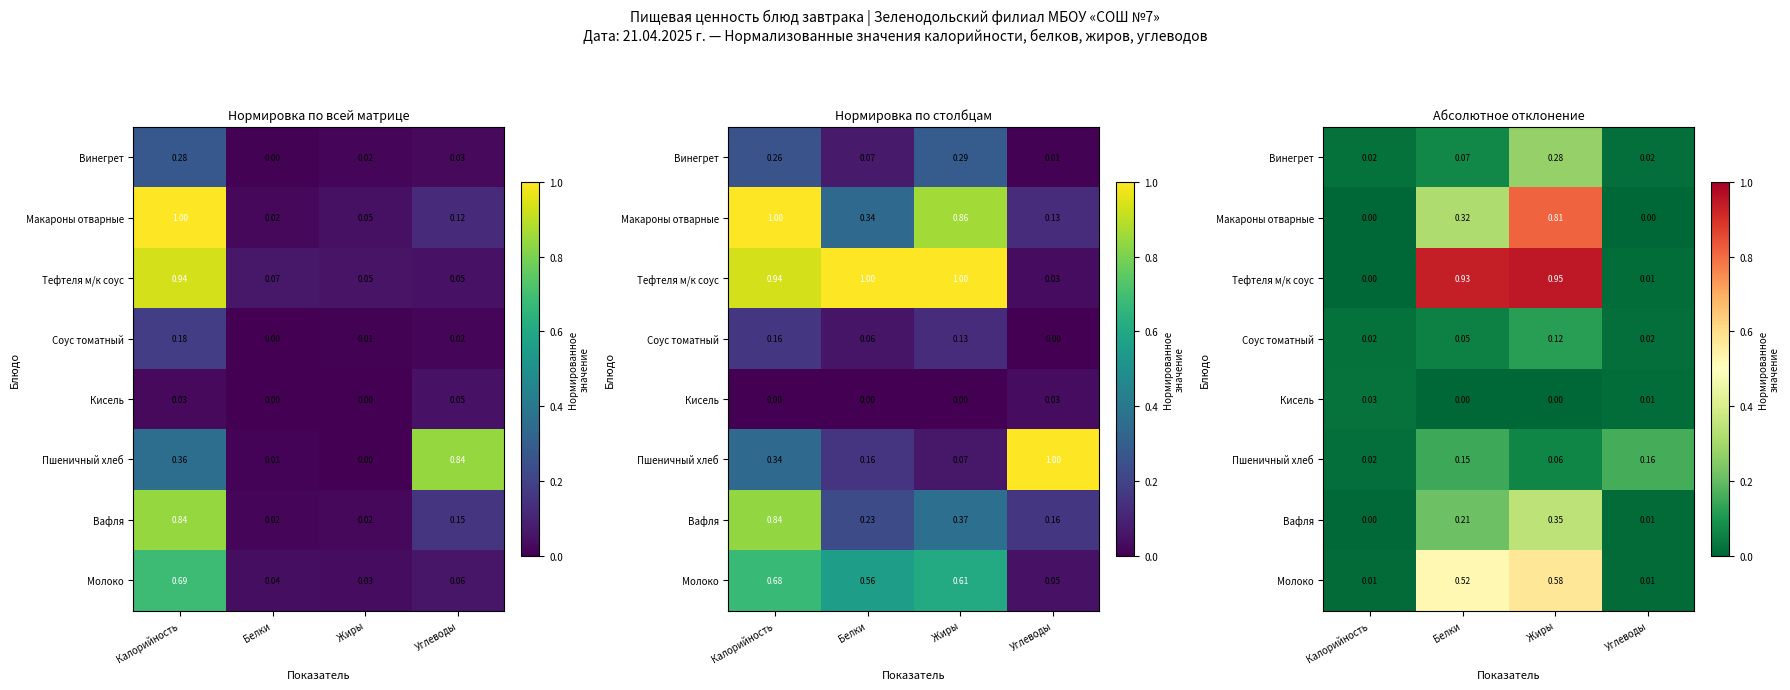

Between Калорийность and Углеводы, which is larger?

Калорийность